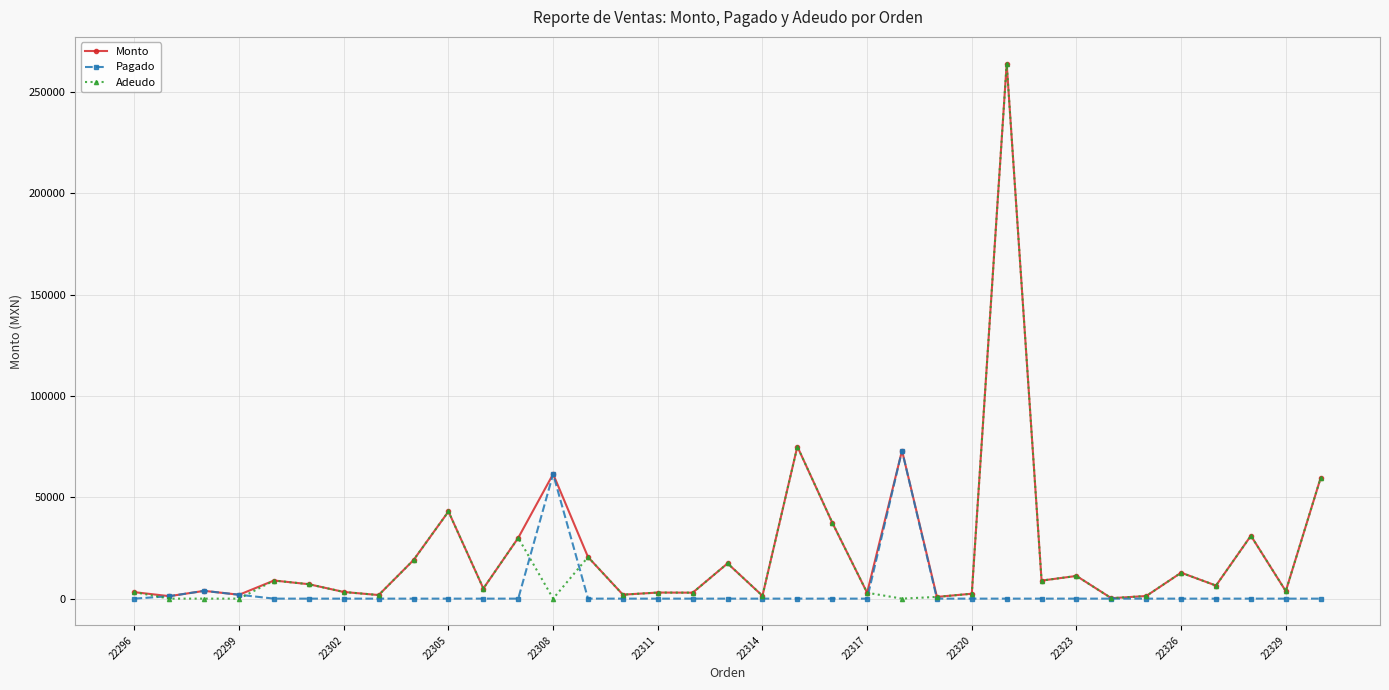

What is the value of the Adeudo point at the 35th from the left?

59650.0